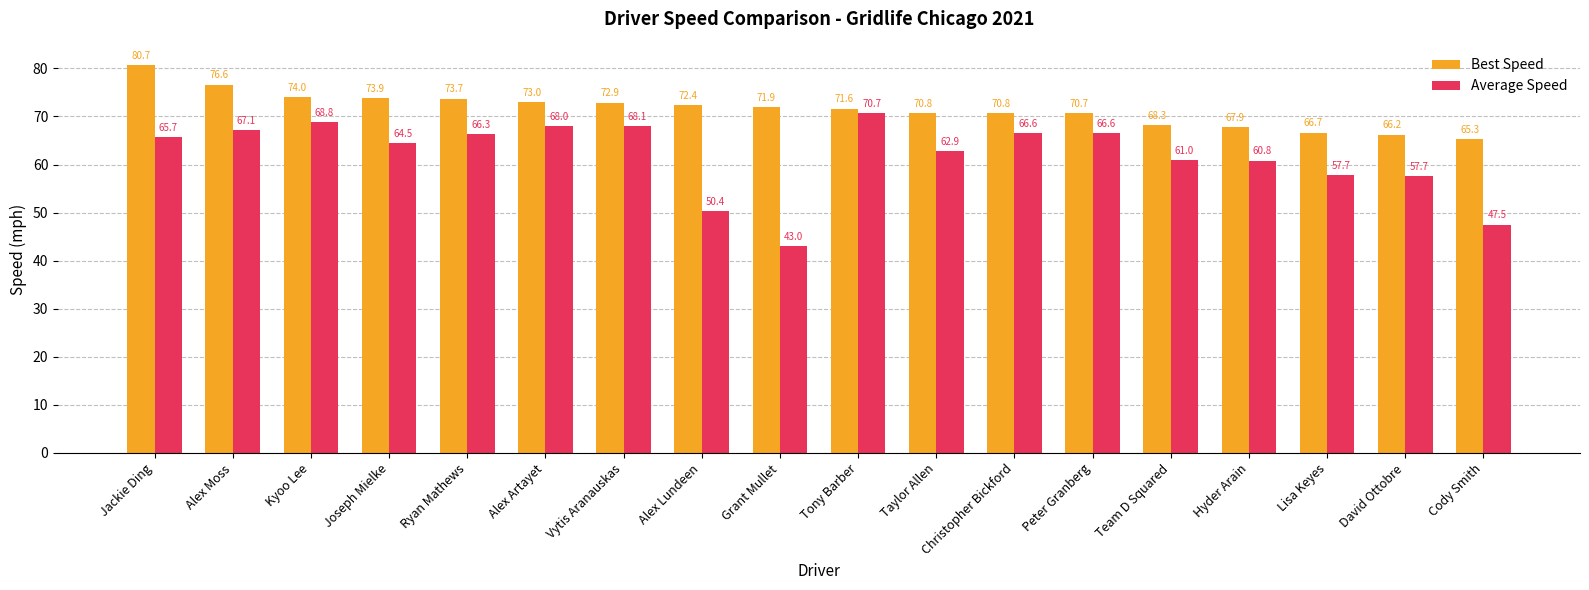

What are all the series names shown in the legend?

Best Speed, Average Speed